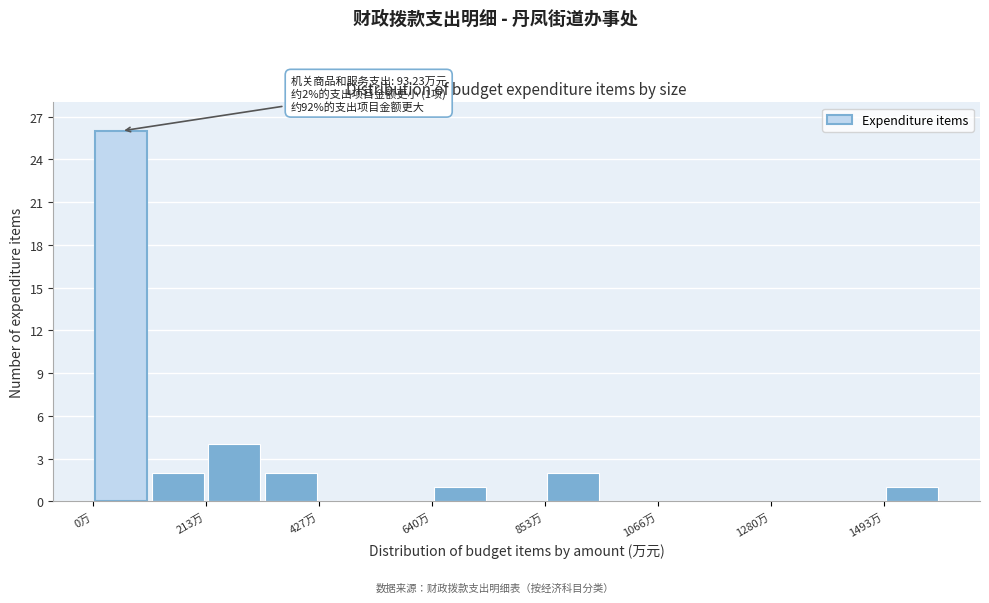

Read against the x-axis, roughly where is the centre of the tallest bar?

50